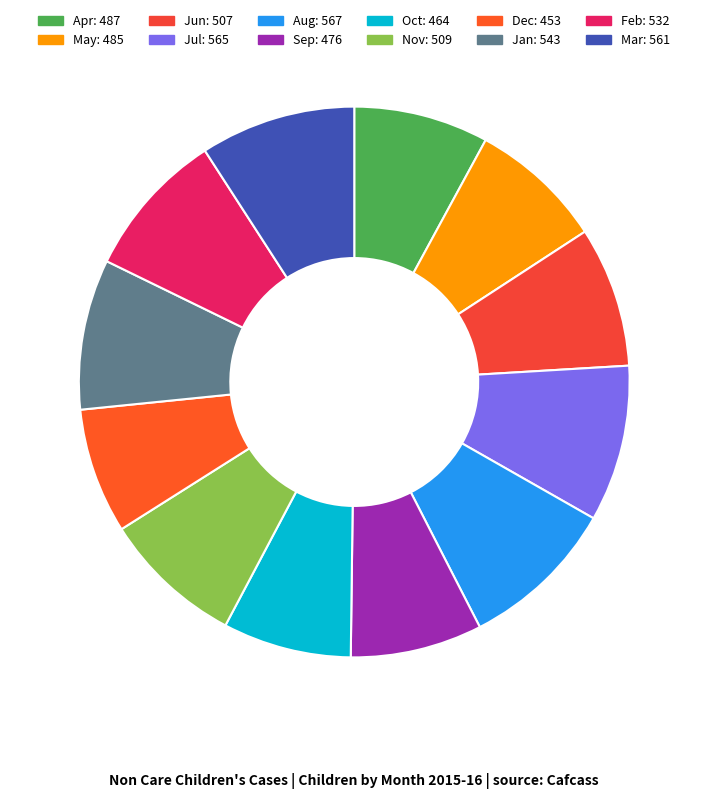

How many segments does this pie chart have?

12